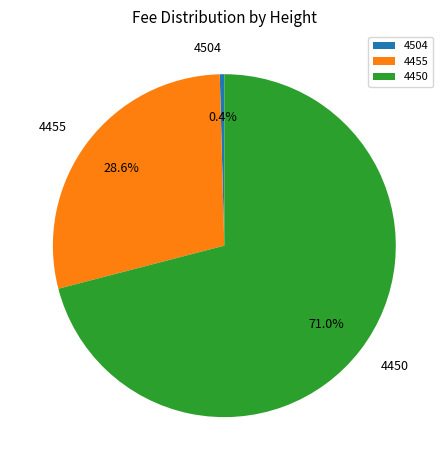

What is the smallest slice in the pie chart?

4504